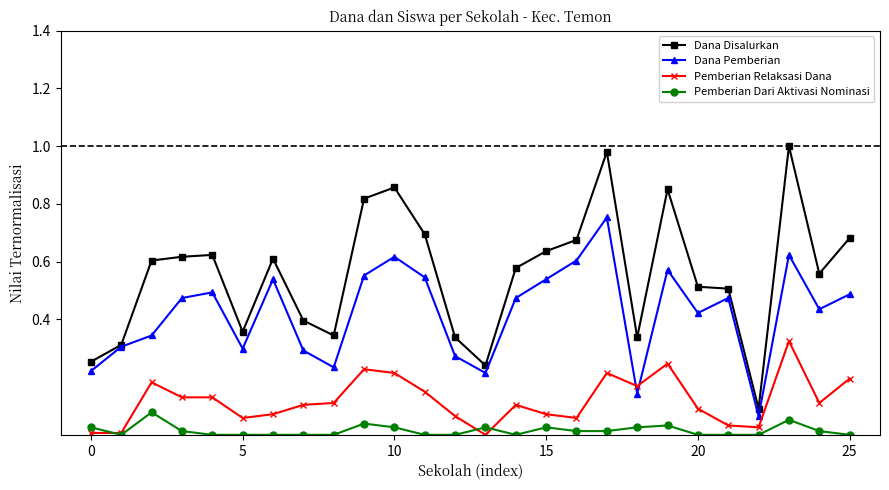

List the series in order of their overall mean, lowest first.

Pemberian Dari Aktivasi Nominasi, Pemberian Relaksasi Dana, Dana Pemberian, Dana Disalurkan